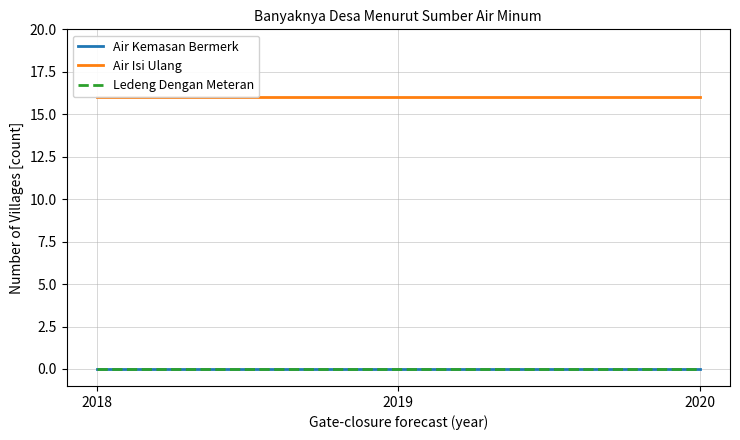

Does the chart display data point markers on the line(s)?

No